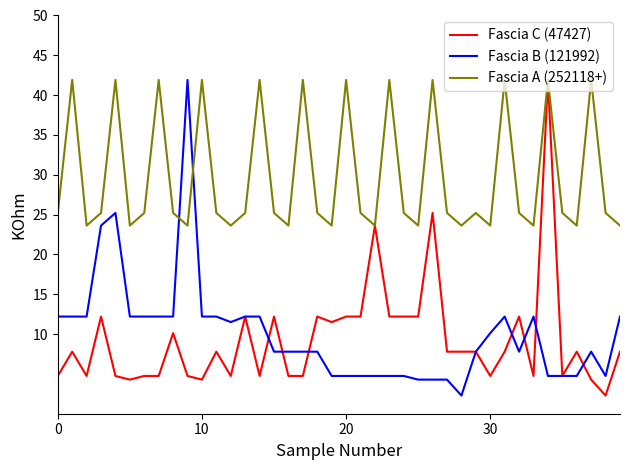

What is the highest value of the Fascia B (121992) series?

41.9